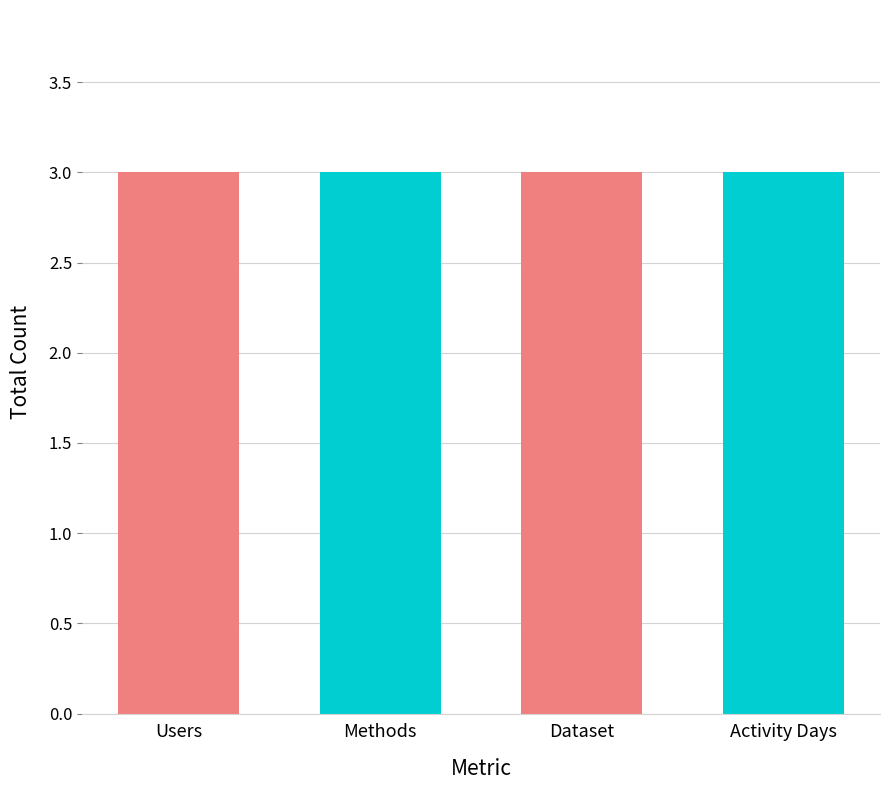

What are all the series names shown in the legend?

Users, Methods, Dataset, Activity Days